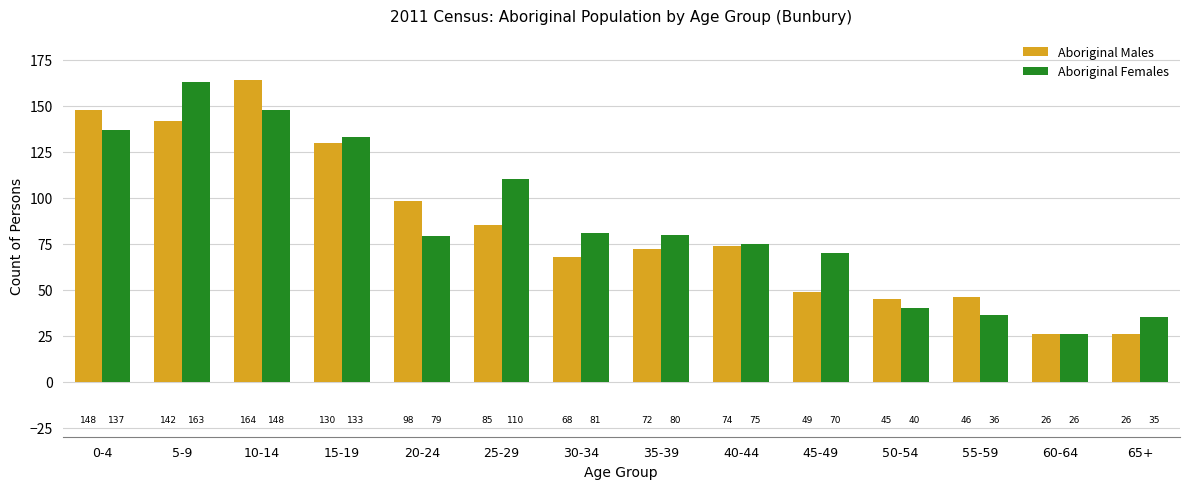

What is the sum of the Aboriginal Females values at 40-44 and 10-14?

223